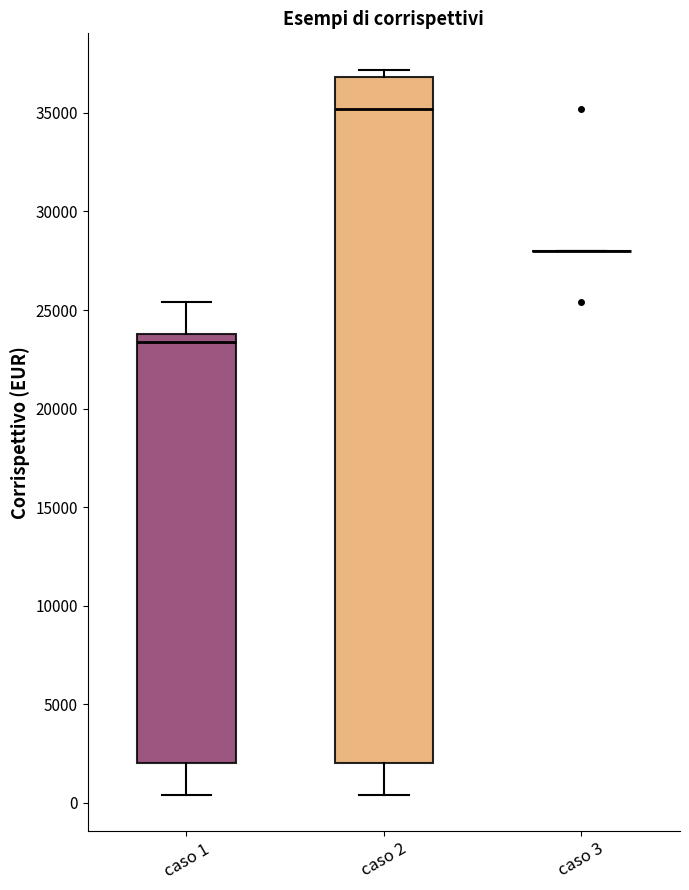

Which box is the tallest, from its lower edge to its upper edge?

caso 2